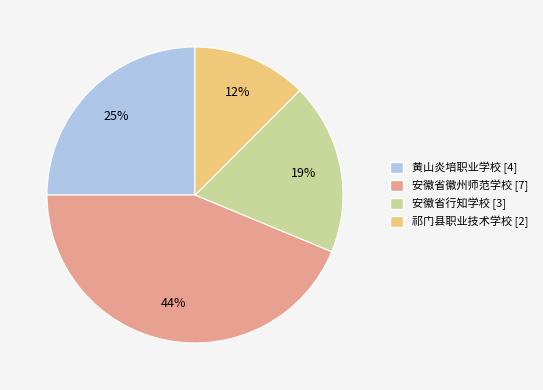

Combined, do 黄山炎培职业学校 and 安徽省行知学校 account for over 50%?

No